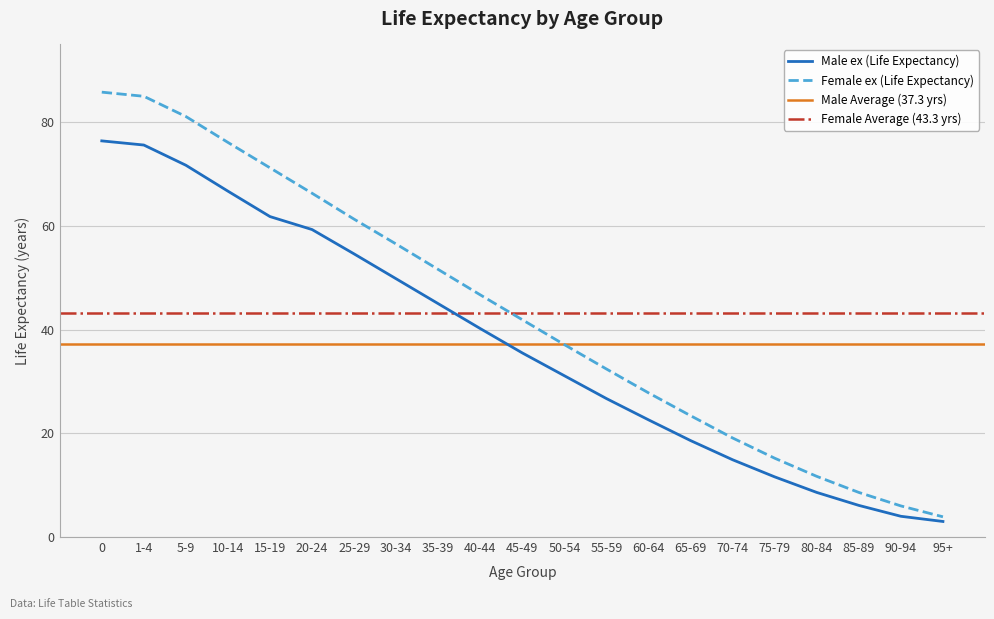

What is the sum of all Female ex (Life Expectancy) values?

908.7